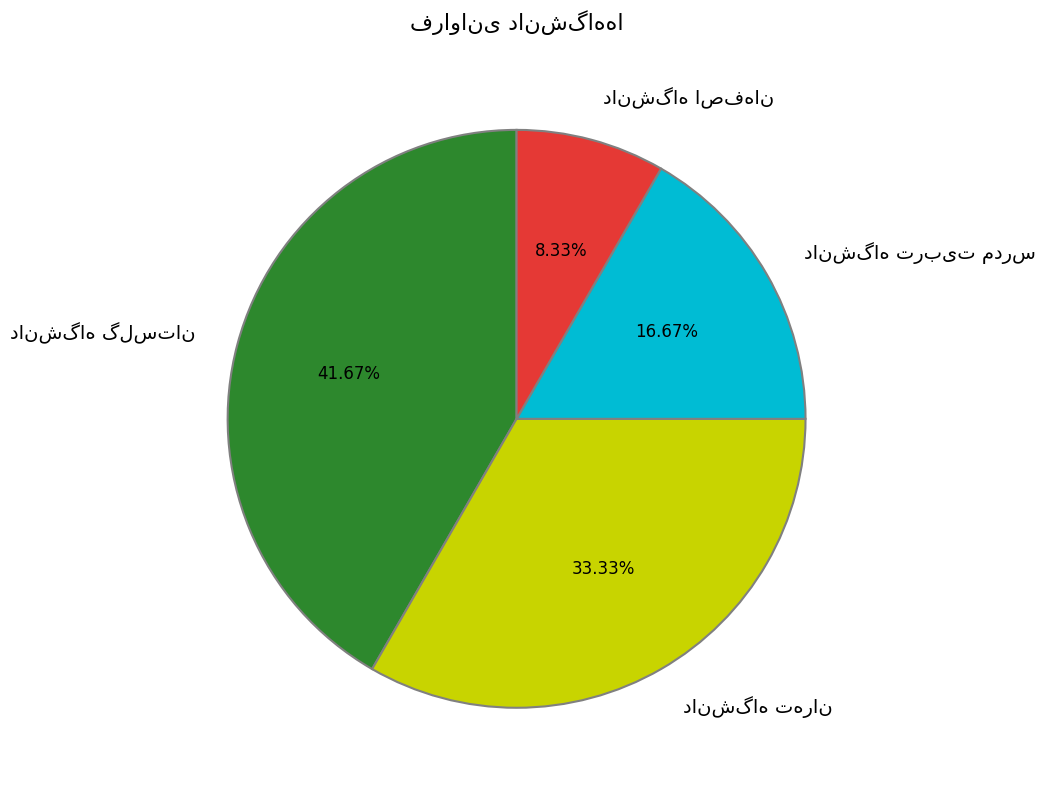

Is there any slice that represents more than half of the pie?

No